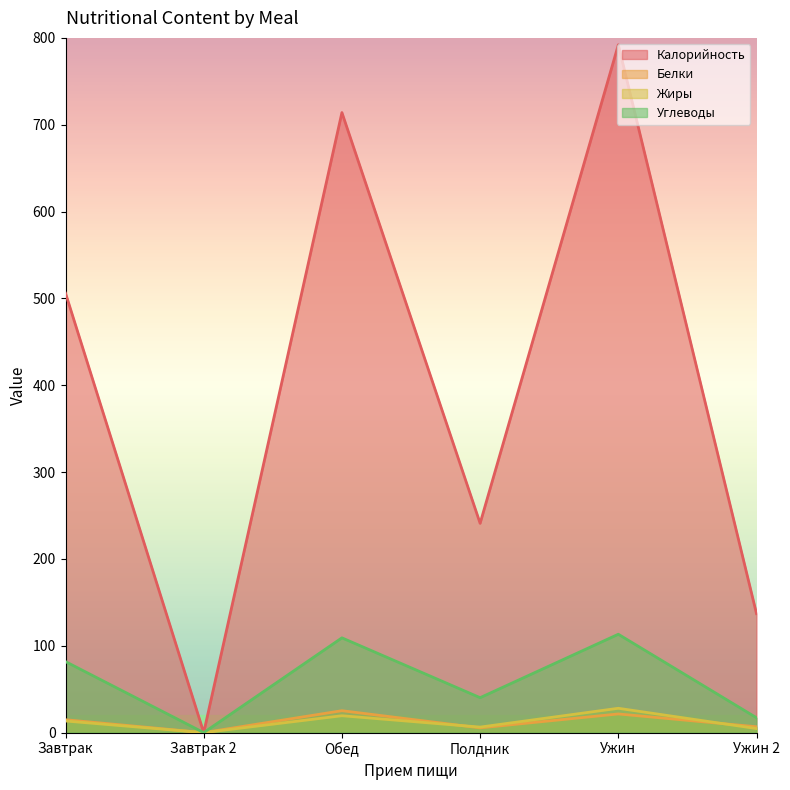

Count the number of data series in this chart.

4